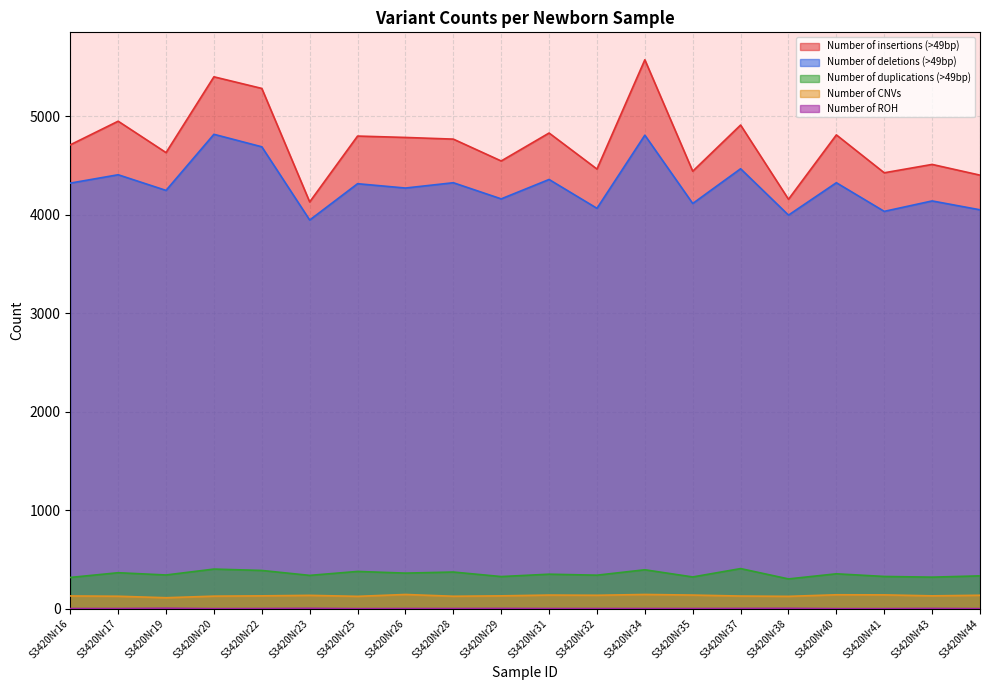

What is the difference between the maximum and minimum values in the Number of insertions (>49bp) series?

1444